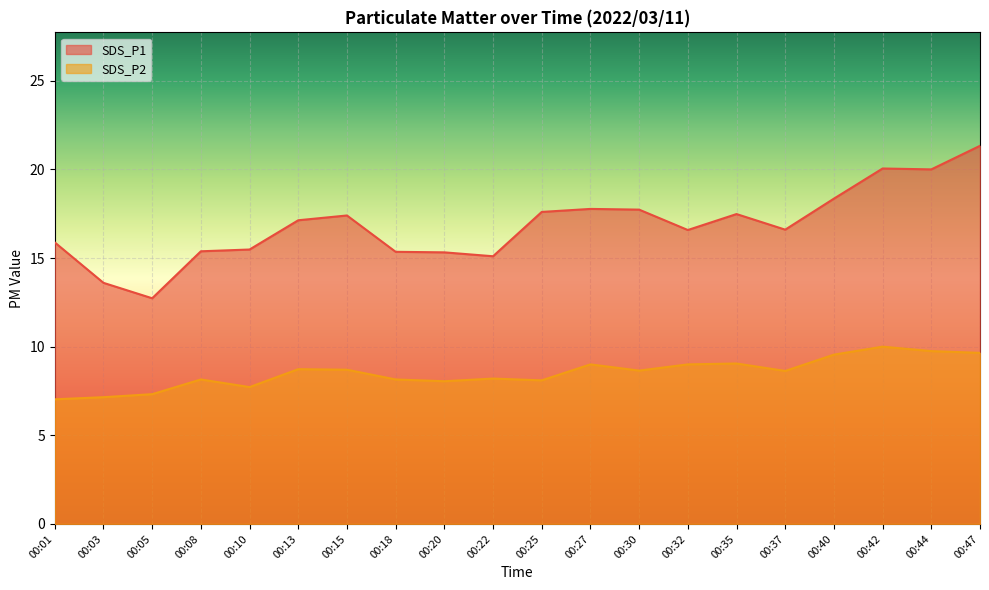

What is the total value across all series at 00:22?

23.3